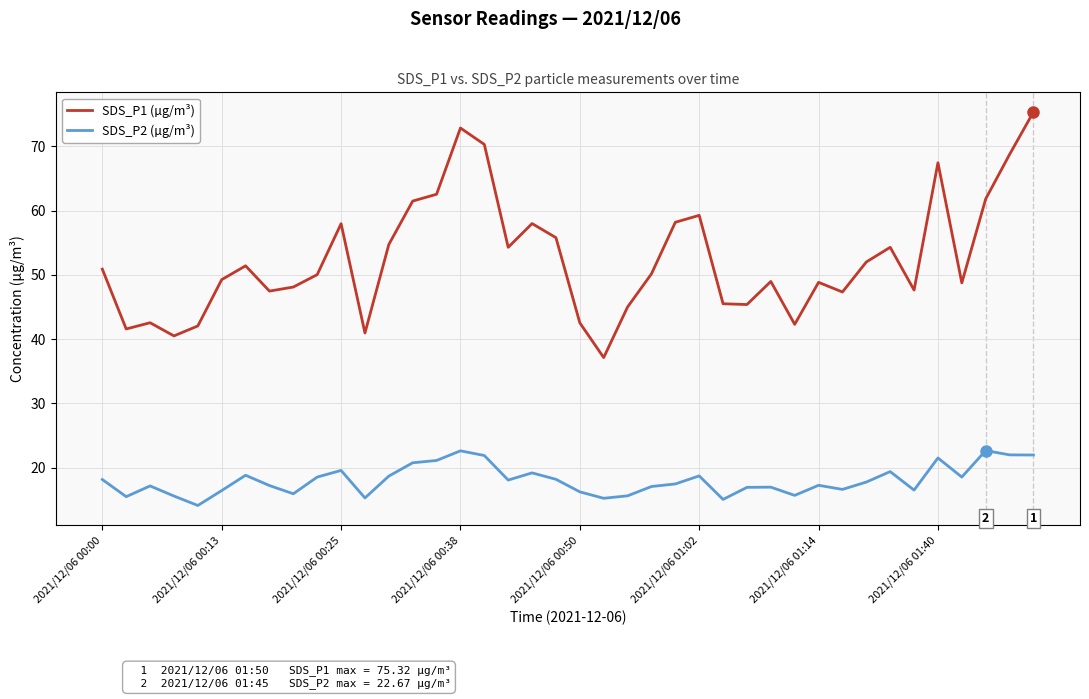

Which series has the largest total across all categories?

SDS_P1 (µg/m³)